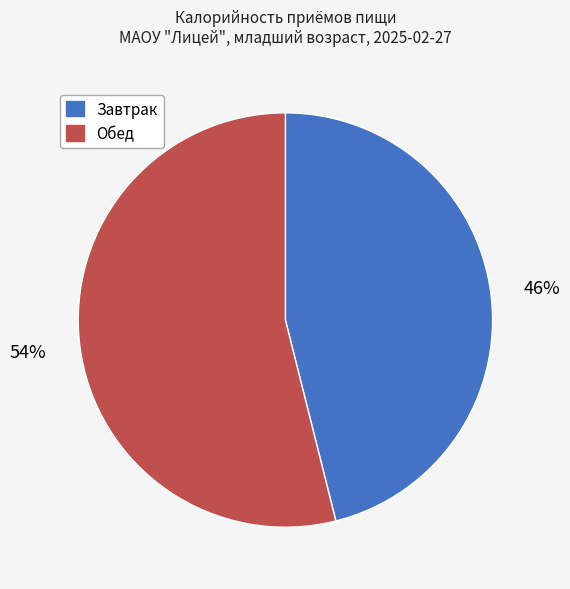

Which category has the biggest portion of the pie?

Обед